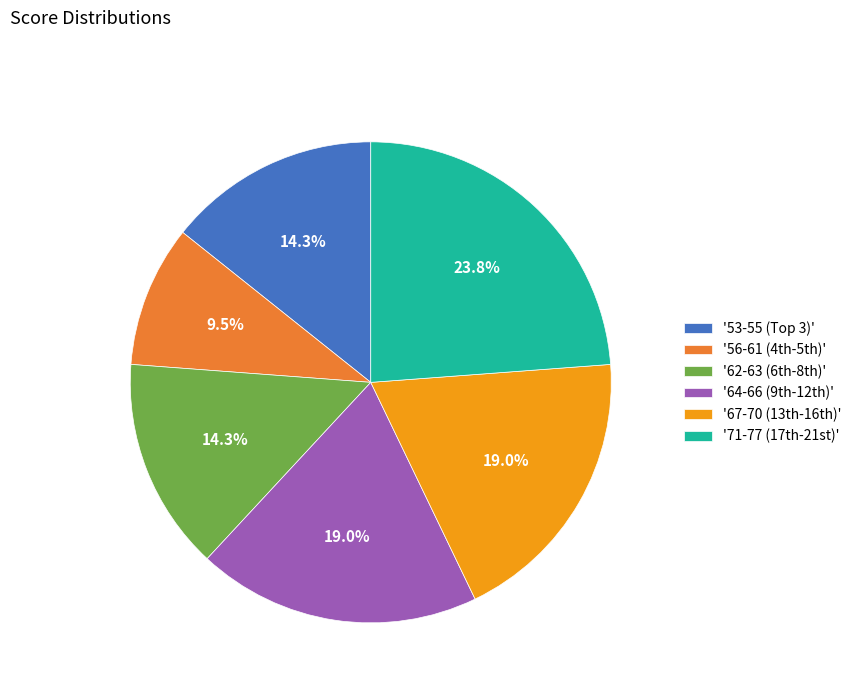

Is there a majority slice in this chart?

No